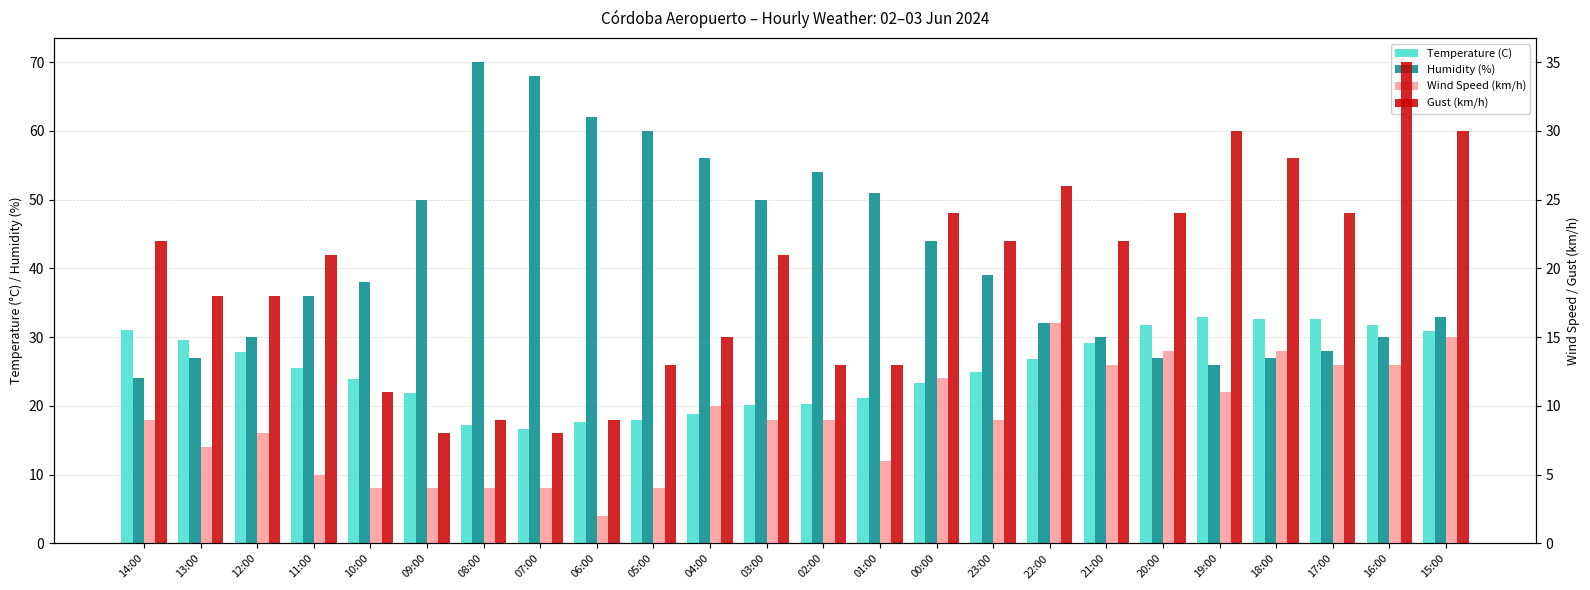

The value of Gust (km/h) at 13:00 is 8.3. True or false?

False